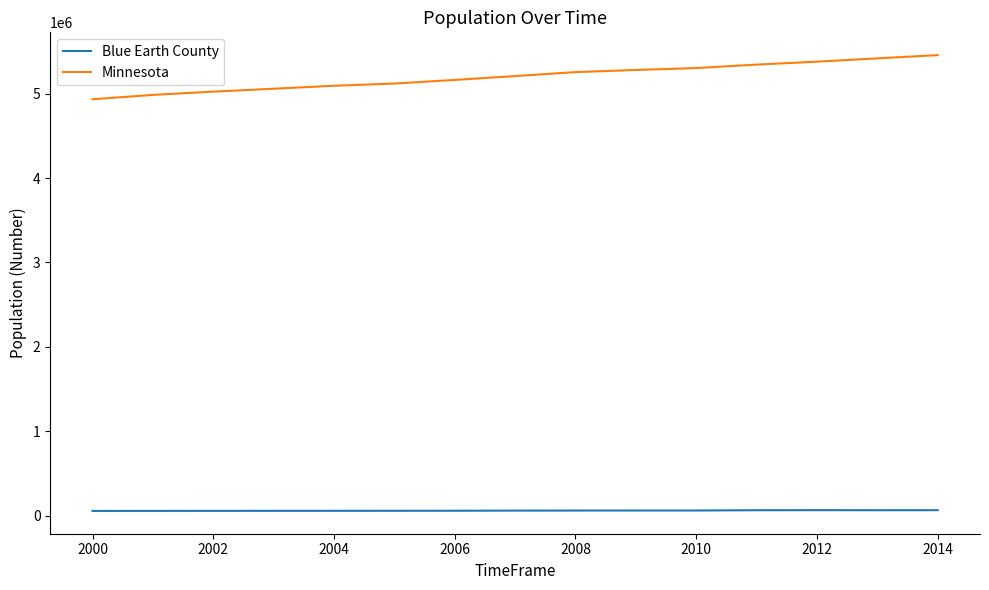

Which series has the largest range (max minus min)?

Minnesota